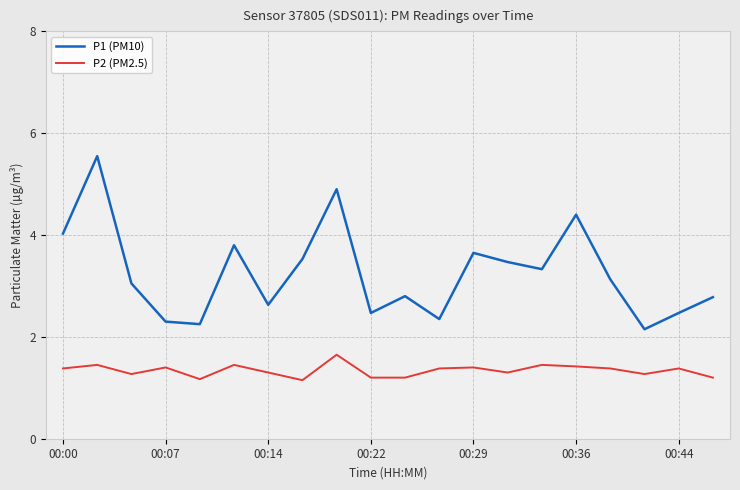

How many distinct data groups are displayed?

2